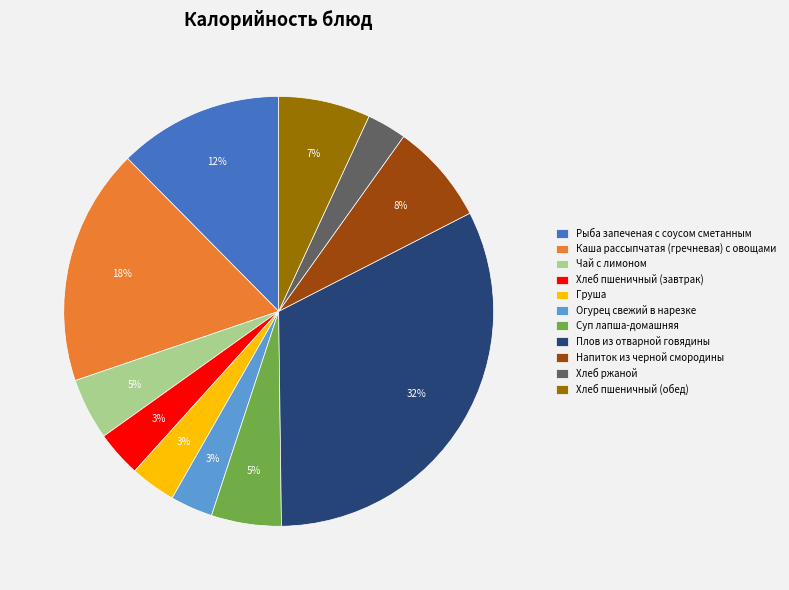

True or false: Чай с лимоном accounts for 12% of the total.

False